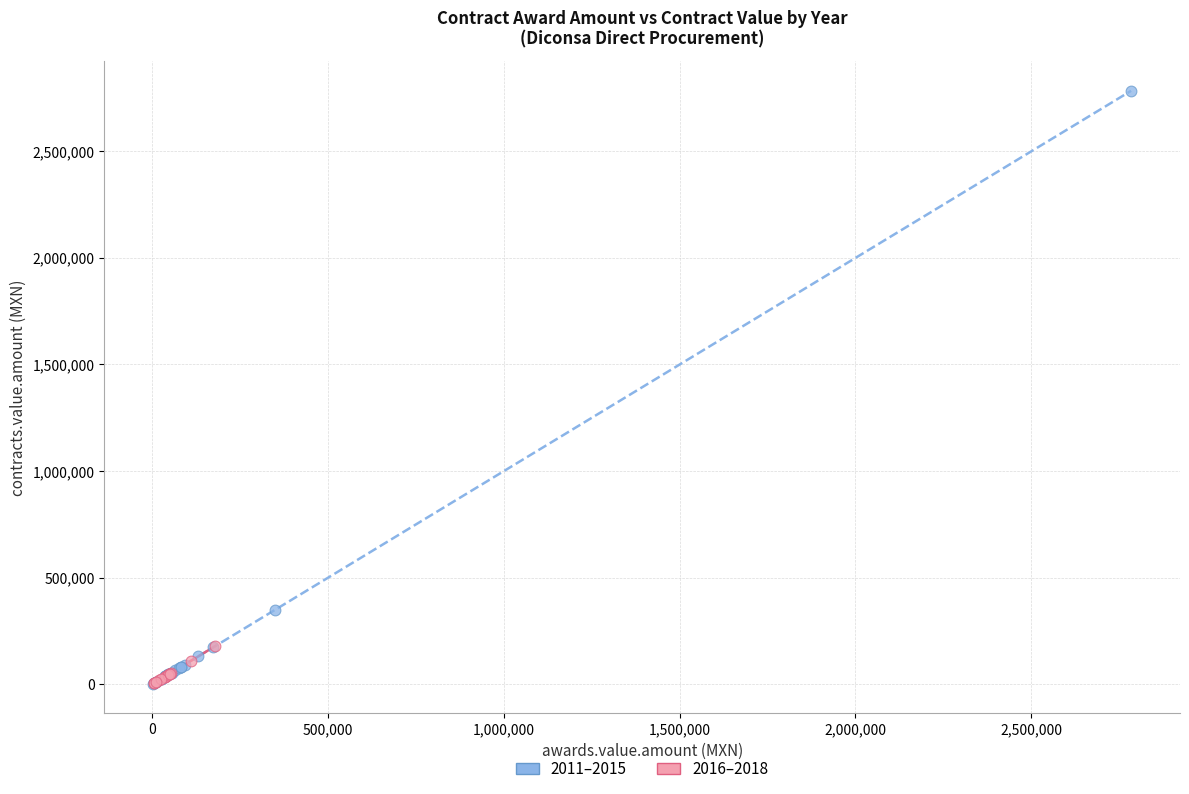

Which series reaches the maximum Y coordinate?

2011–2015